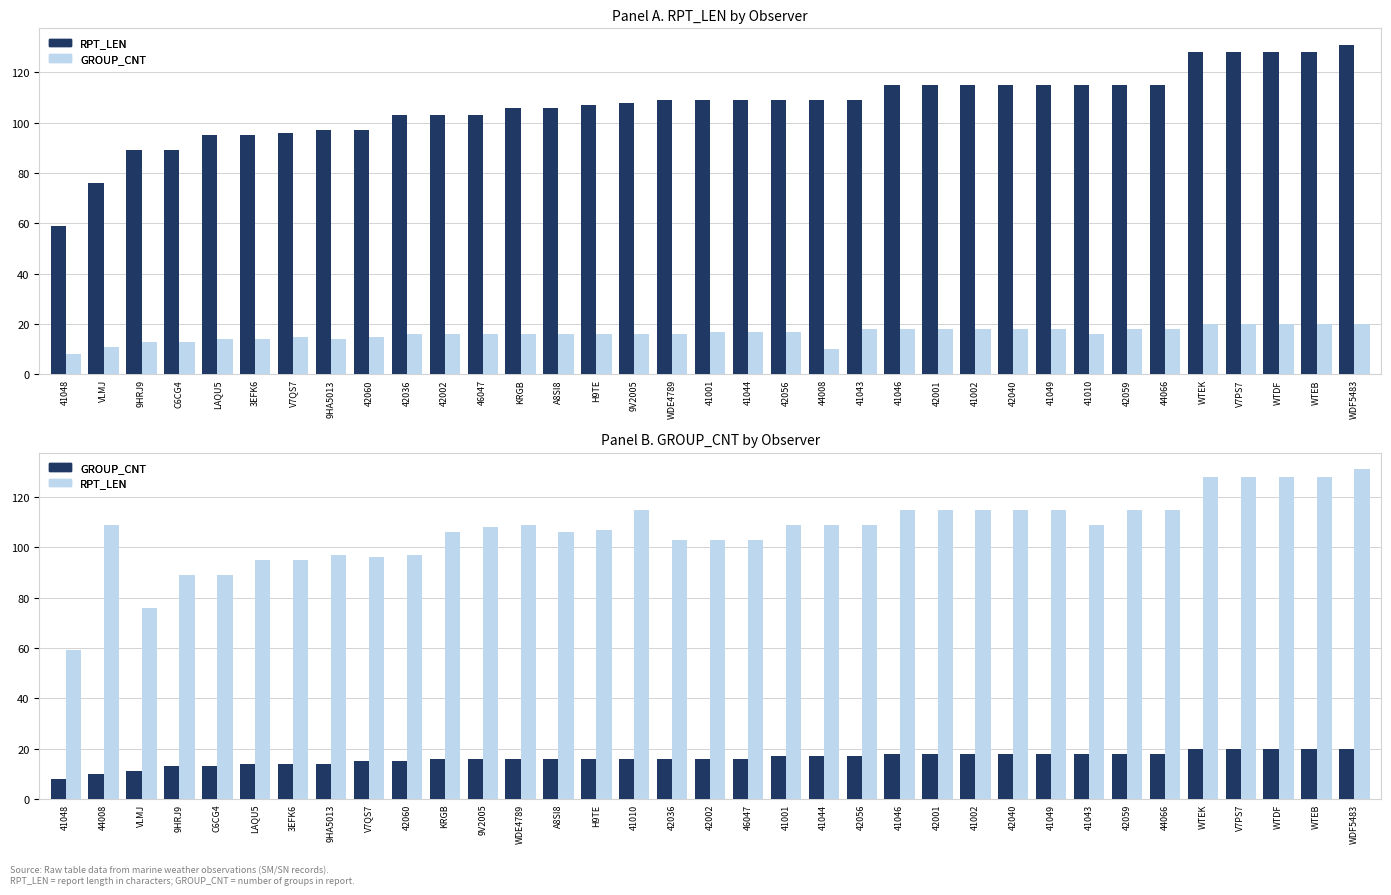

What is the difference between the maximum and minimum values in the GROUP_CNT series?

12